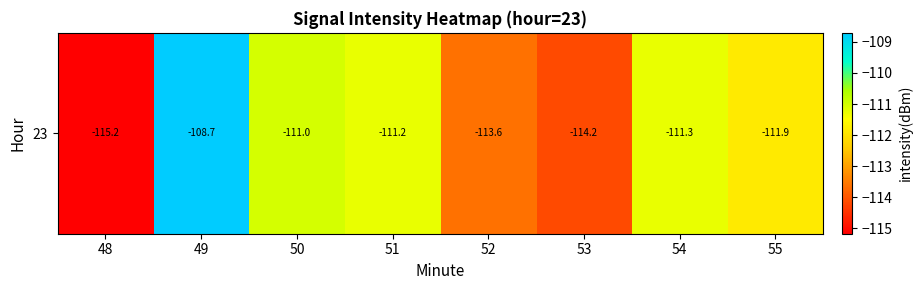

How many data points are above -111?

1